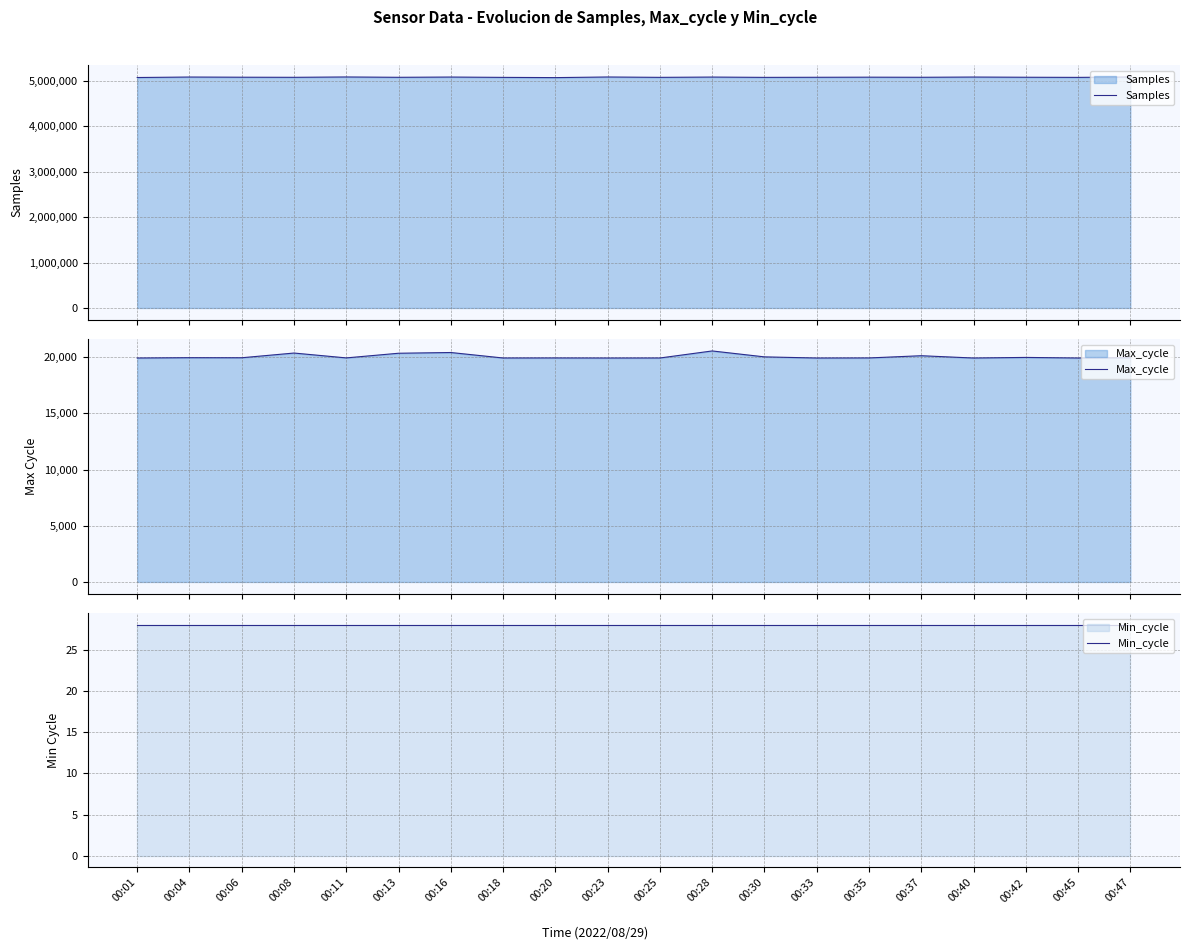

At which category is the sum across all series the highest?

00:11